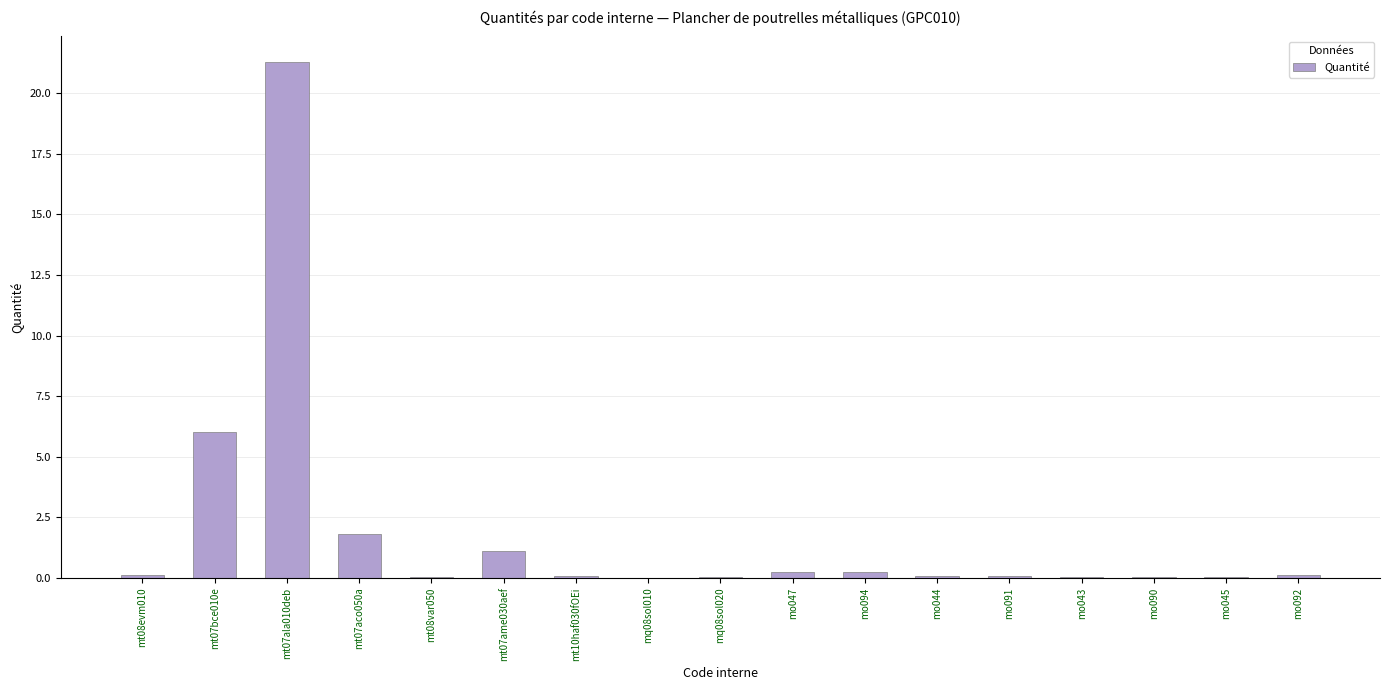

Are the bars grouped side by side (vs. stacked)?

No